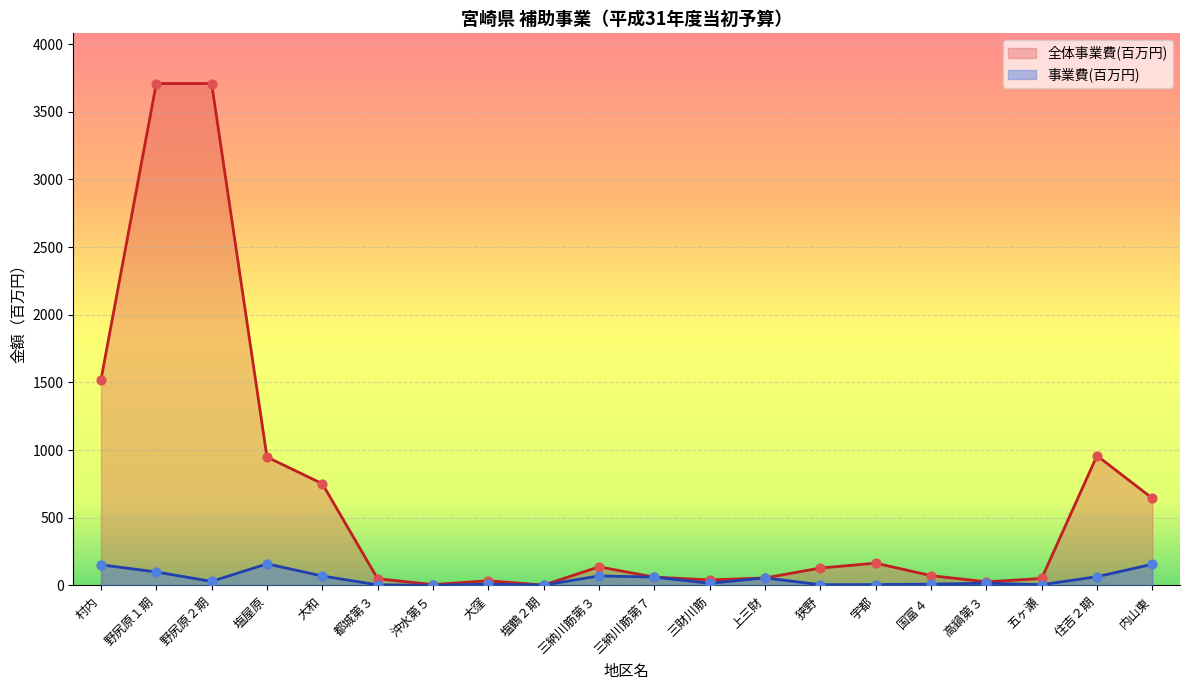

What are all the series names shown in the legend?

全体事業費(百万円), 事業費(百万円)